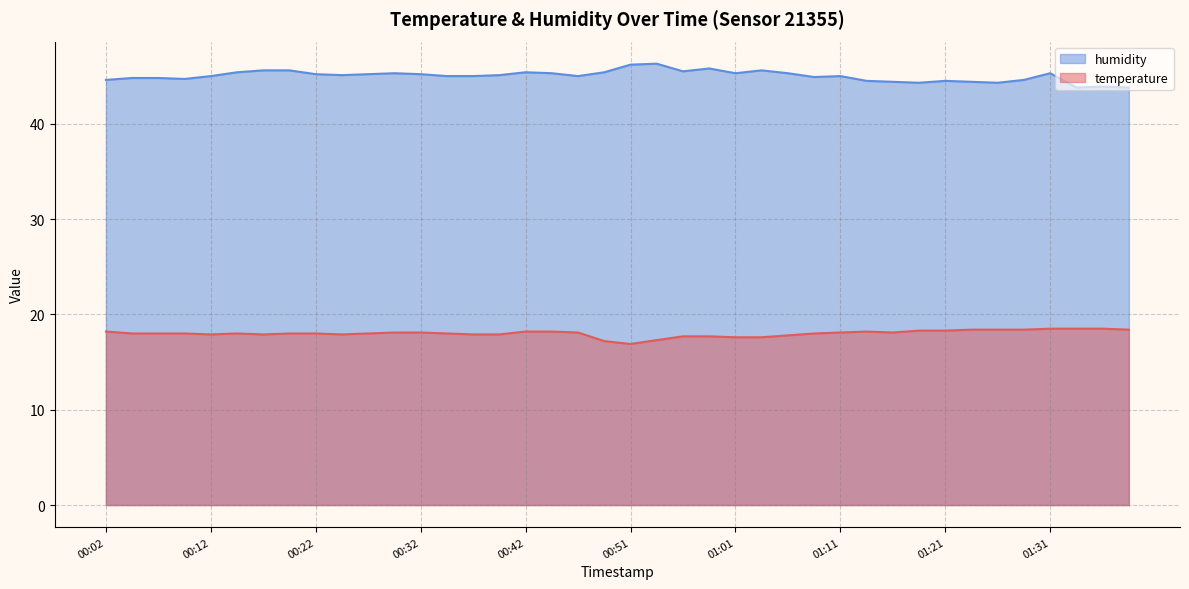

At which category is the sum across all series the highest?

01:31